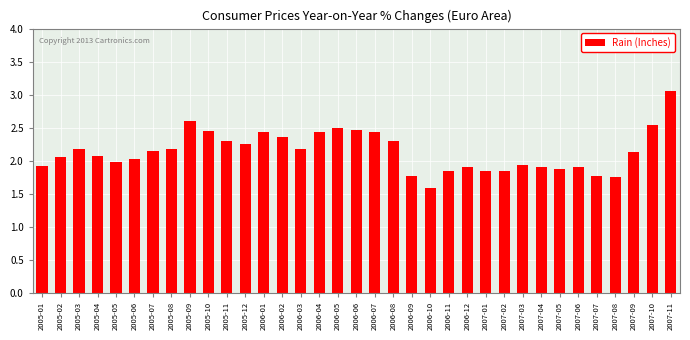

What is the difference between the second highest and second lowest values?

0.8